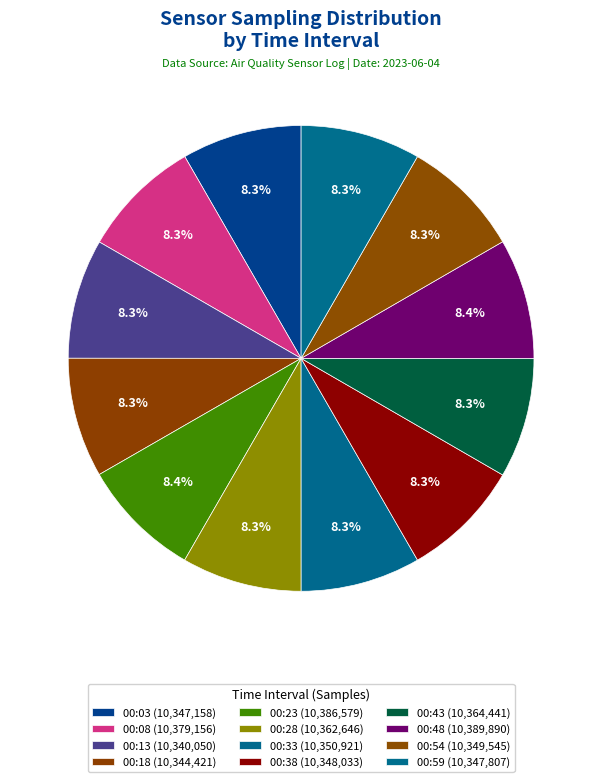

What is the total percentage of 00:03 and 00:48?

16.7%